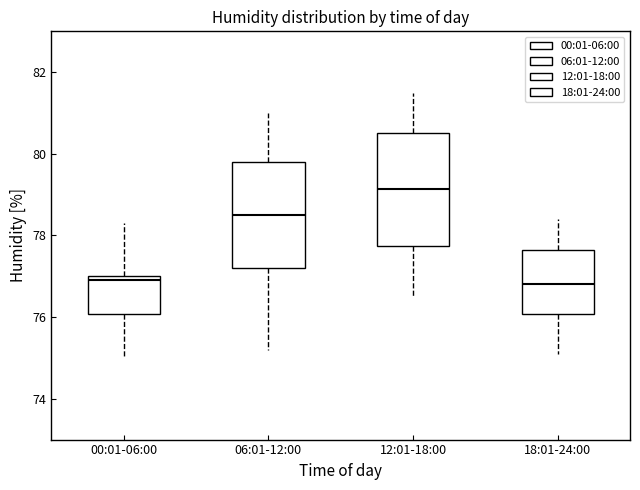

Where does the lower whisker of the box for 00:01-06:00 end on the y-axis? The values are not printed on the chart, so give them approximately, as read against the axis.

75.0